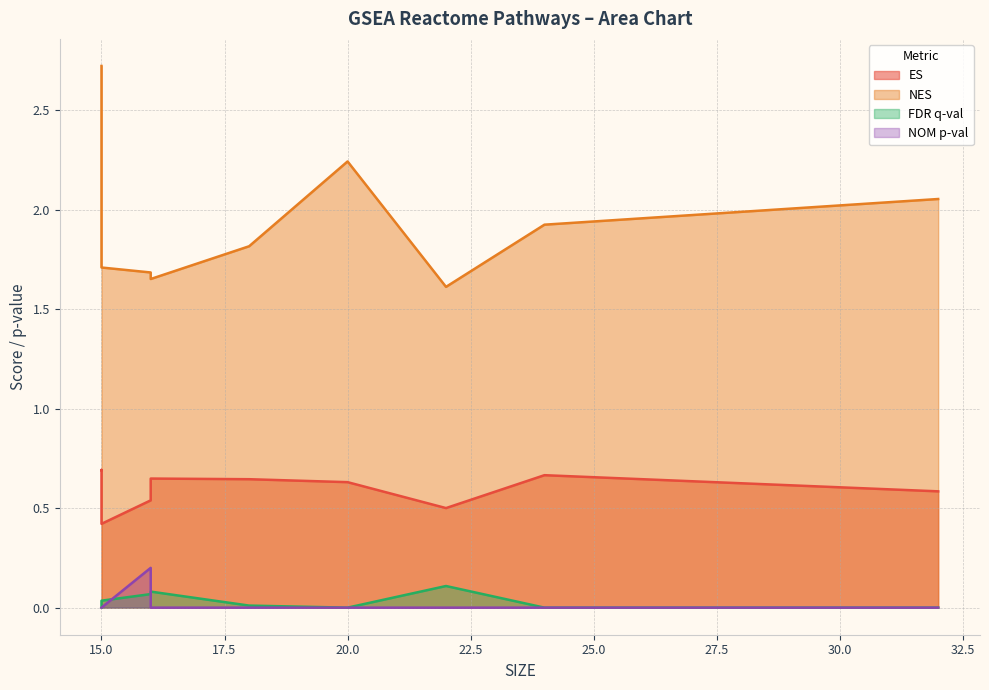

How many data points in NOM p-val are above 0?

1